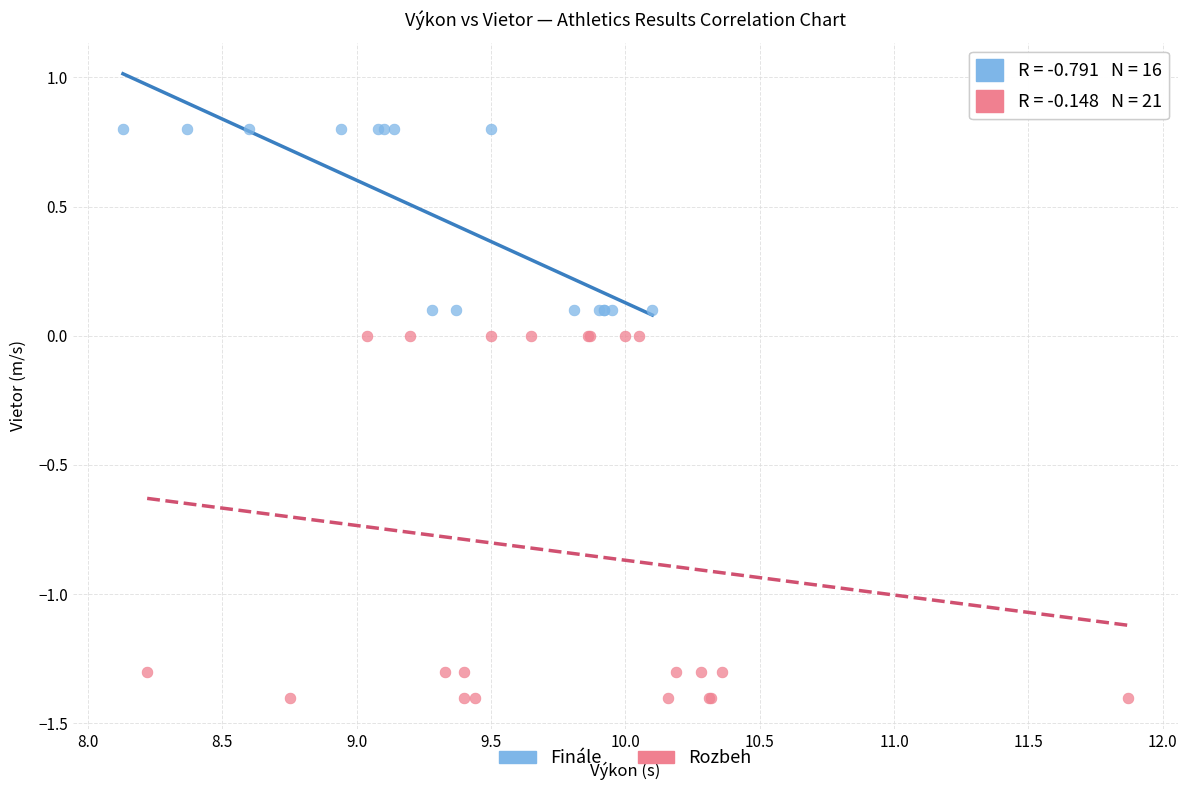

Which series contains the highest Y value?

Finále